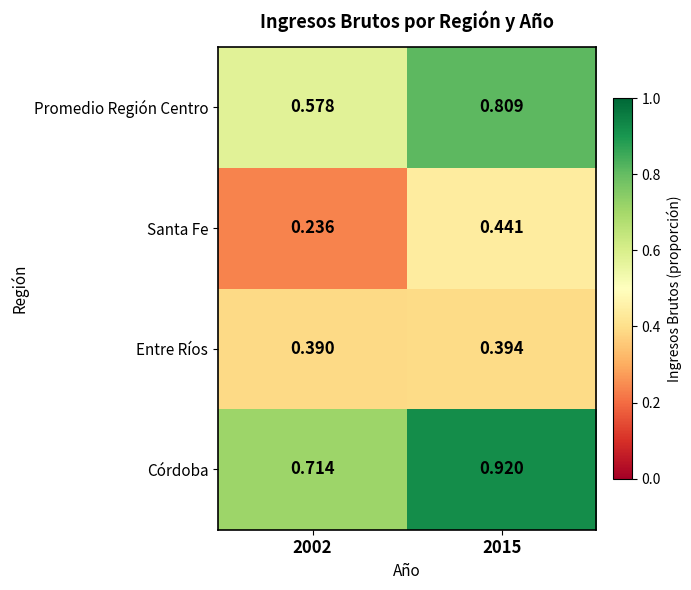

Which series has the largest total across all categories?

Córdoba